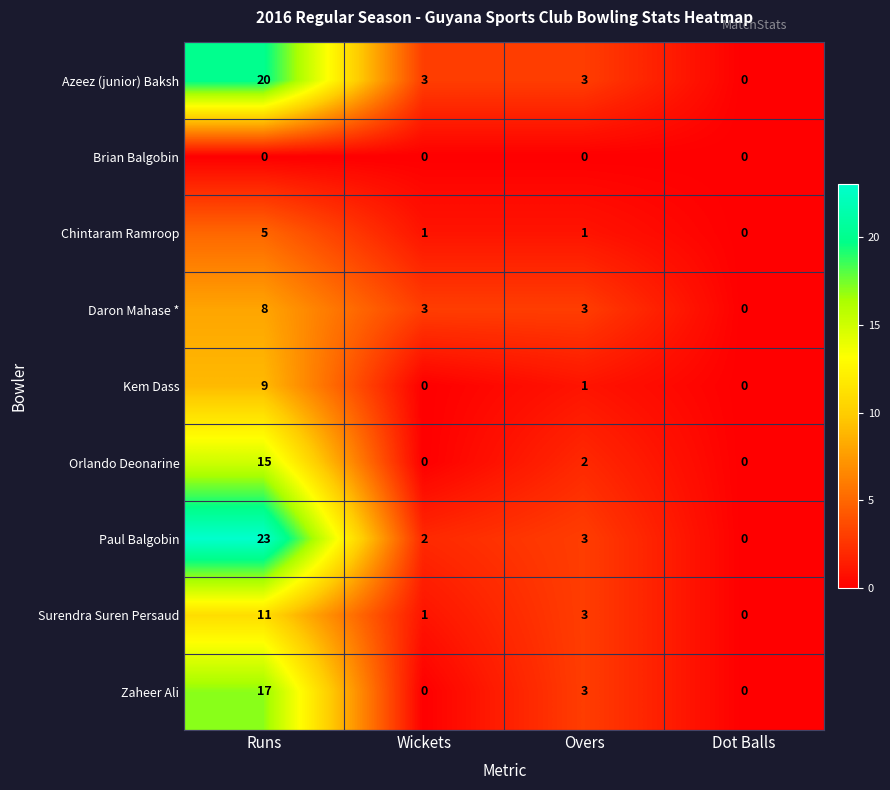

Rank the series by their maximum value, from highest to lowest.

Paul Balgobin, Azeez (junior) Baksh, Zaheer Ali, Orlando Deonarine, Surendra Suren Persaud, Kem Dass, Daron Mahase *, Chintaram Ramroop, Brian Balgobin